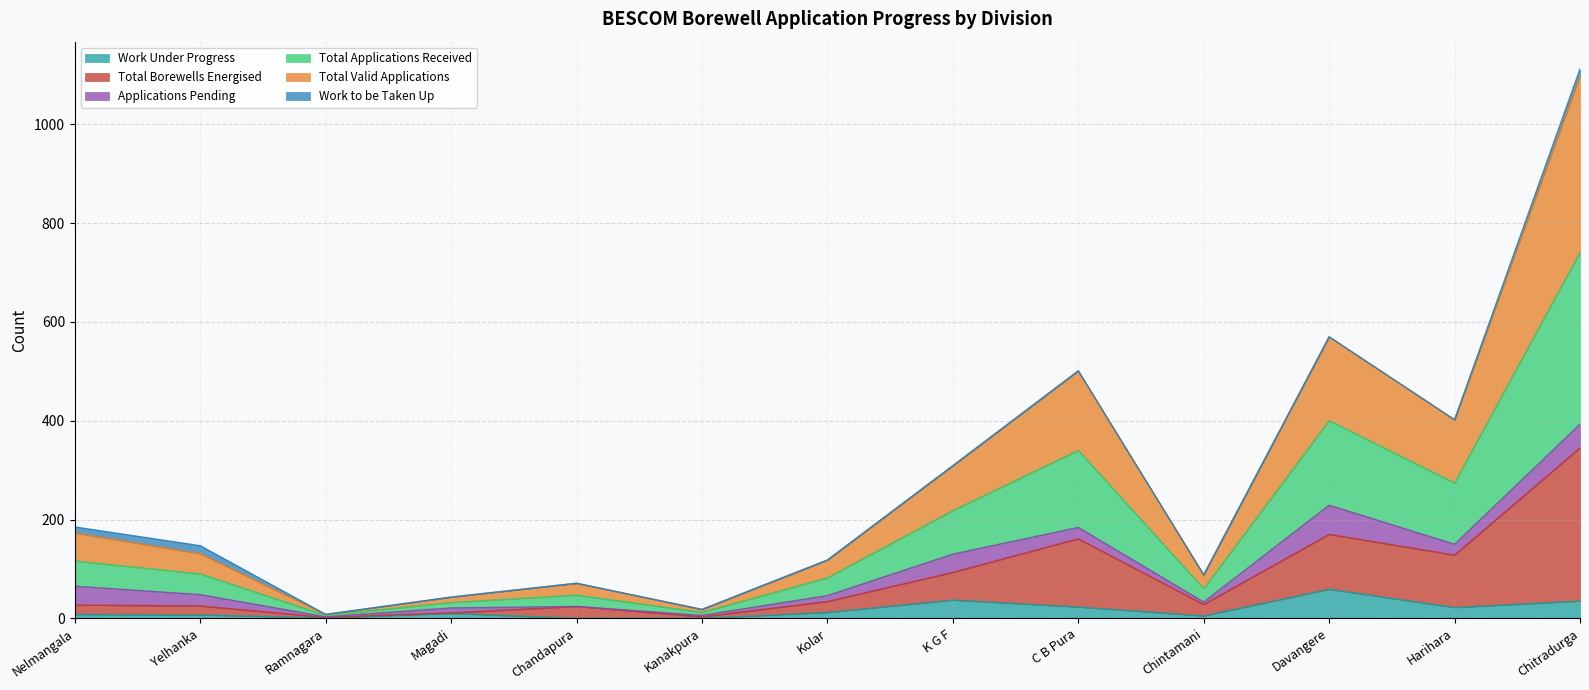

How many lines are shown in the chart?

6